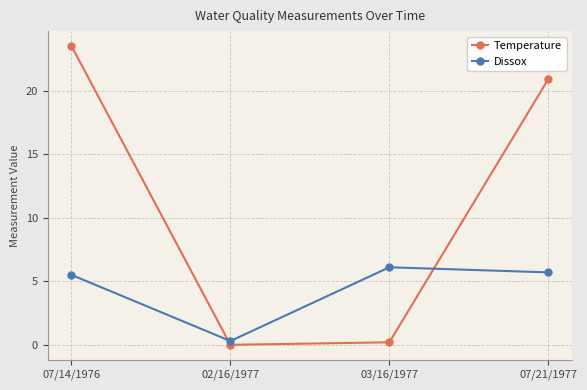

Between which two adjacent categories do Temperature and Dissox first intersect?

07/14/1976 and 02/16/1977